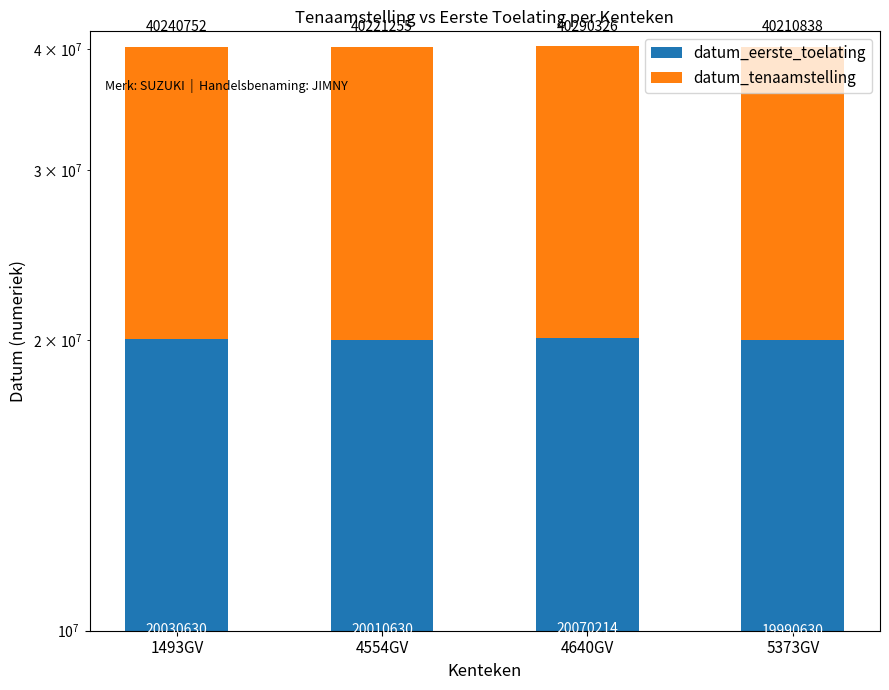

The value of datum_tenaamstelling at 4640GV is 20220112. True or false?

True